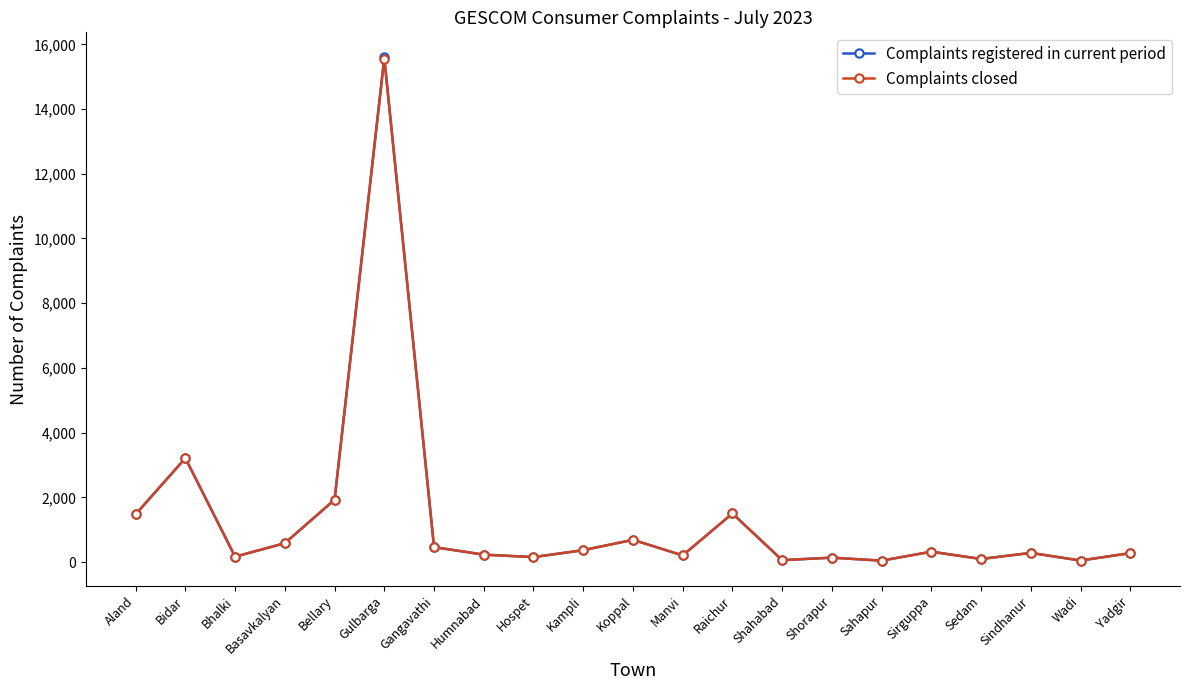

Where is the first local minimum for Complaints registered in current period?

Bhalki